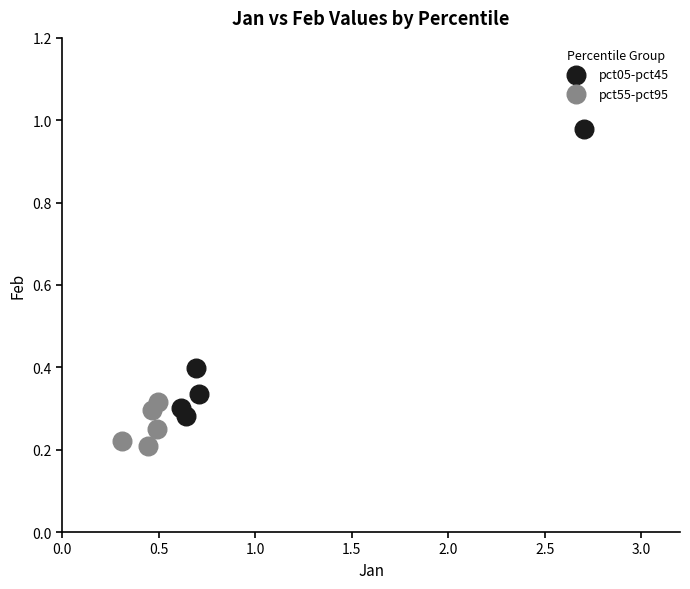

Which series has the widest spread of Y values?

pct05-pct45